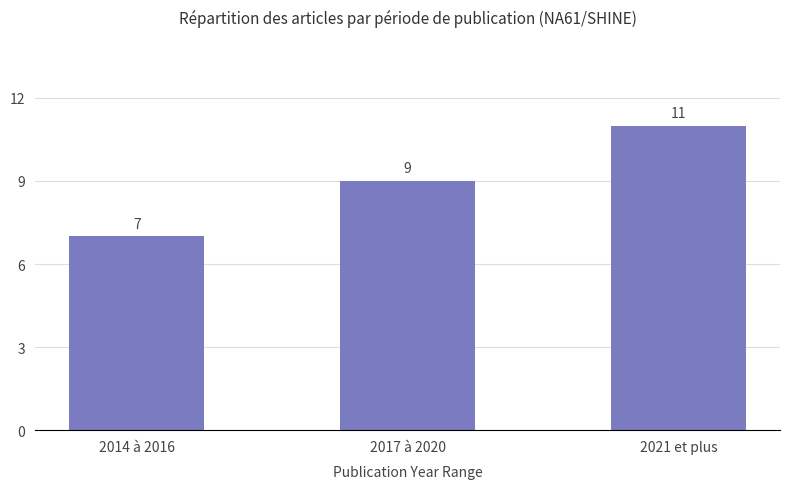

Rank the categories by value from highest to lowest.

2021 et plus, 2017 à 2020, 2014 à 2016